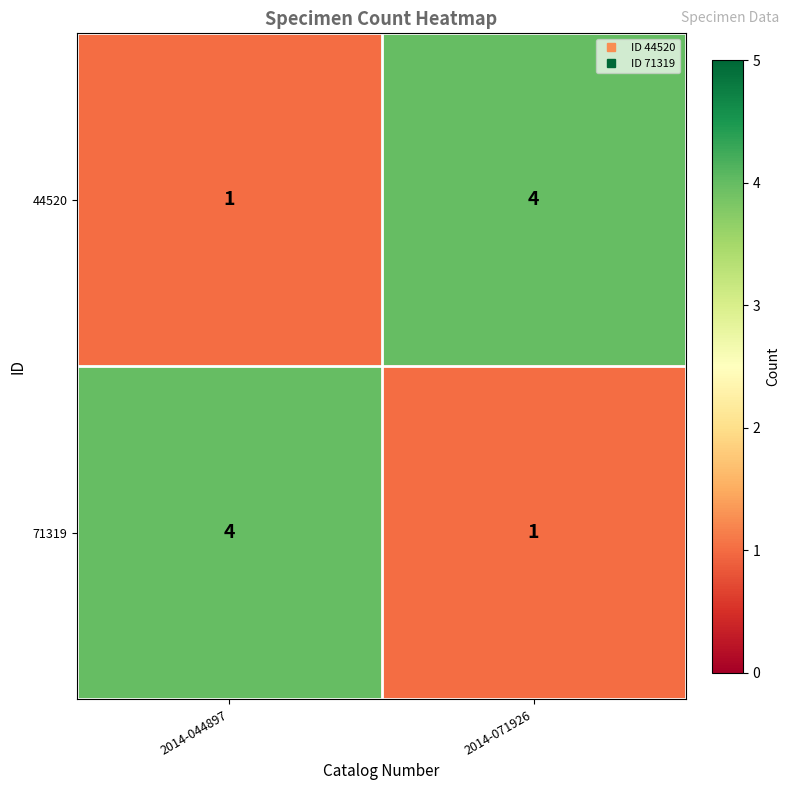

What is the sum of all 71319 values?

5